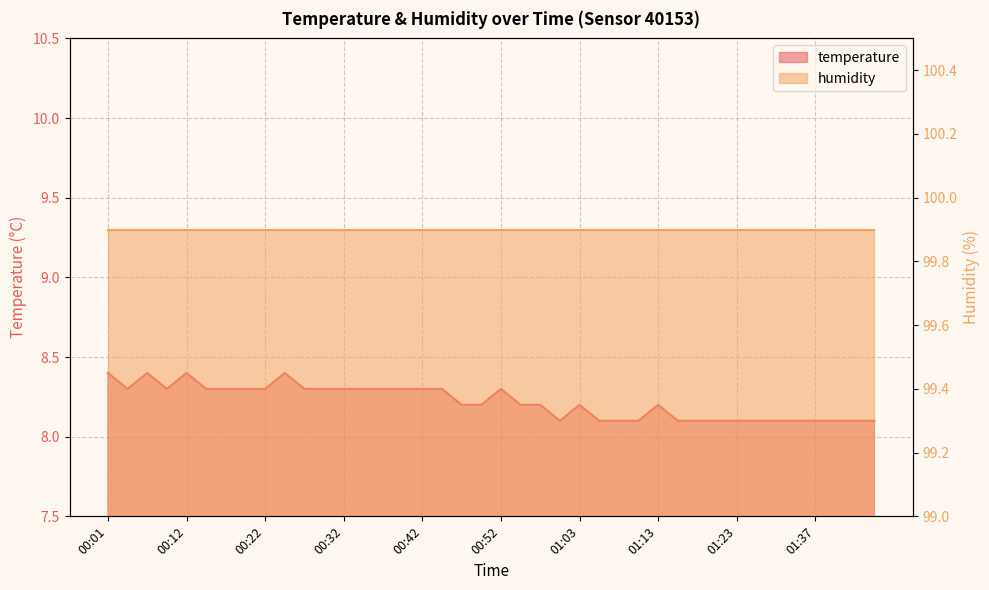

Count the values in the range 8 to 9.

40